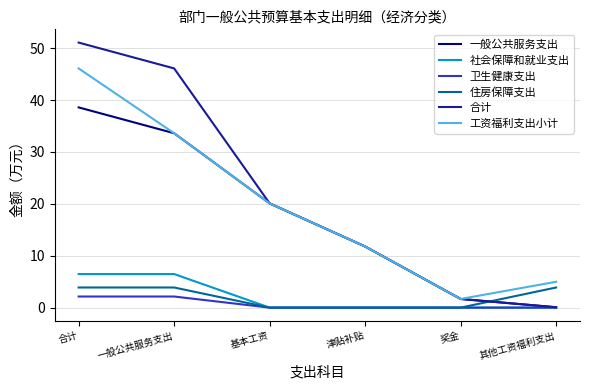

Does the chart have visible grid lines?

Yes